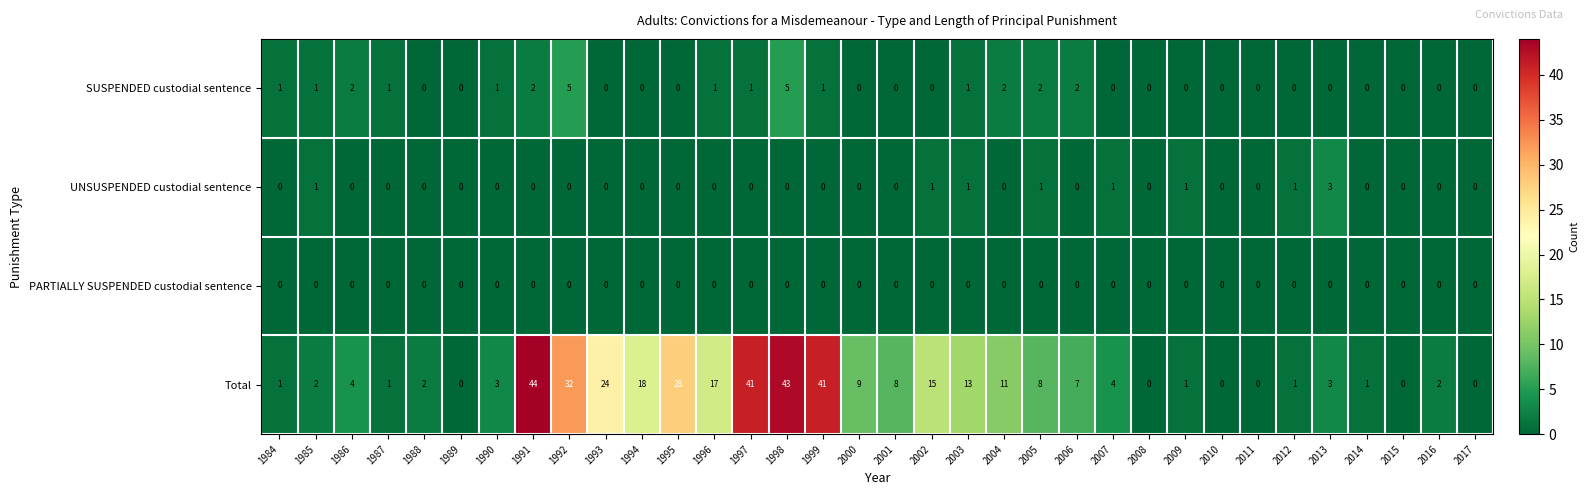

How many UNSUSPENDED custodial sentence values are between 0 and 1?

33